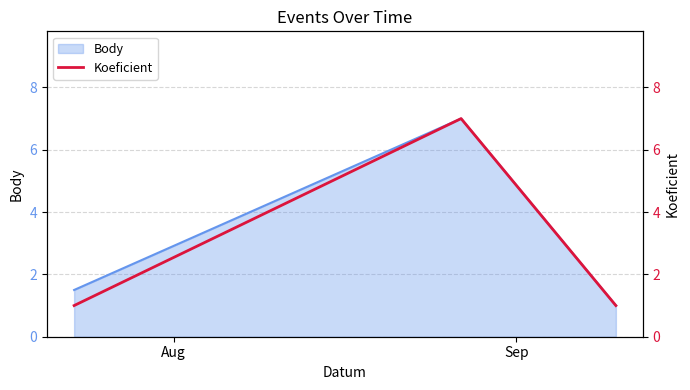

True or false: the data shows 0 at Aug.

False